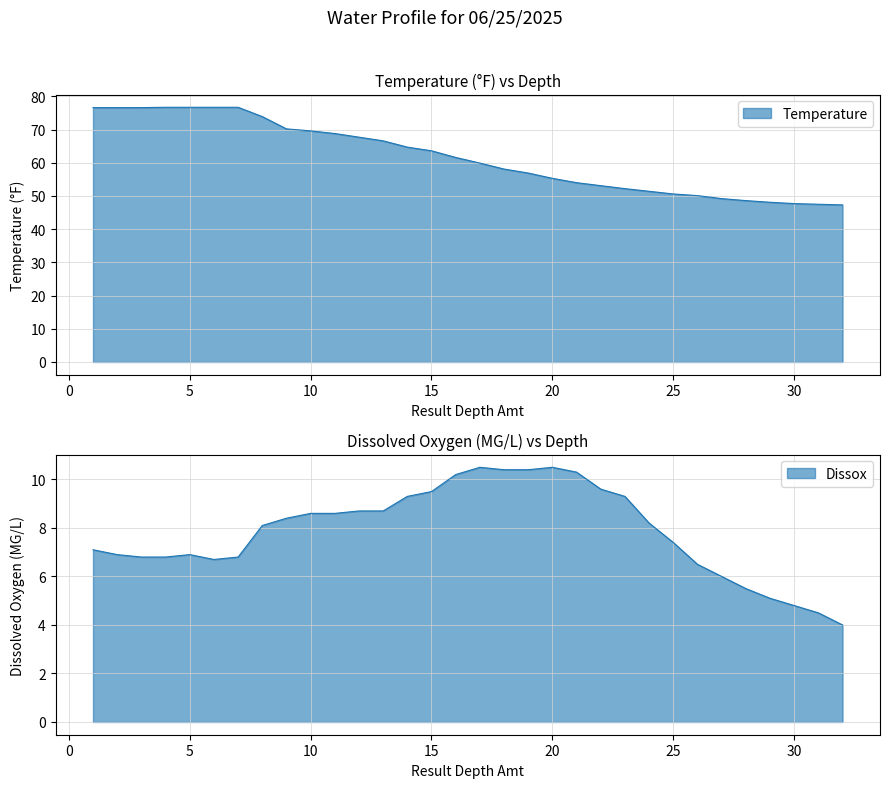

What is the difference between the Temperature values at 27 and 21?

4.8